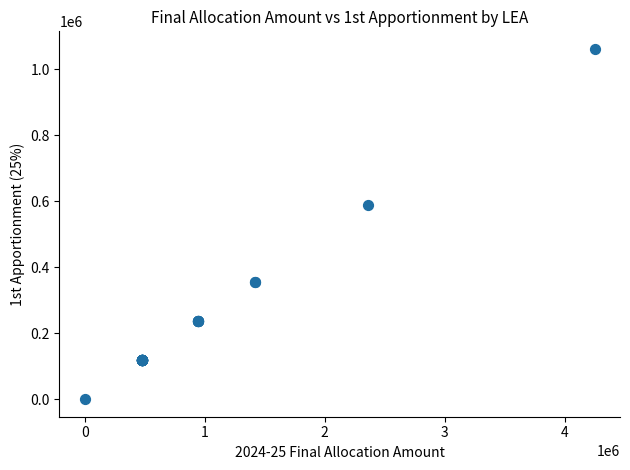

What Y value in the scatter plot is closest to 531133?

590148